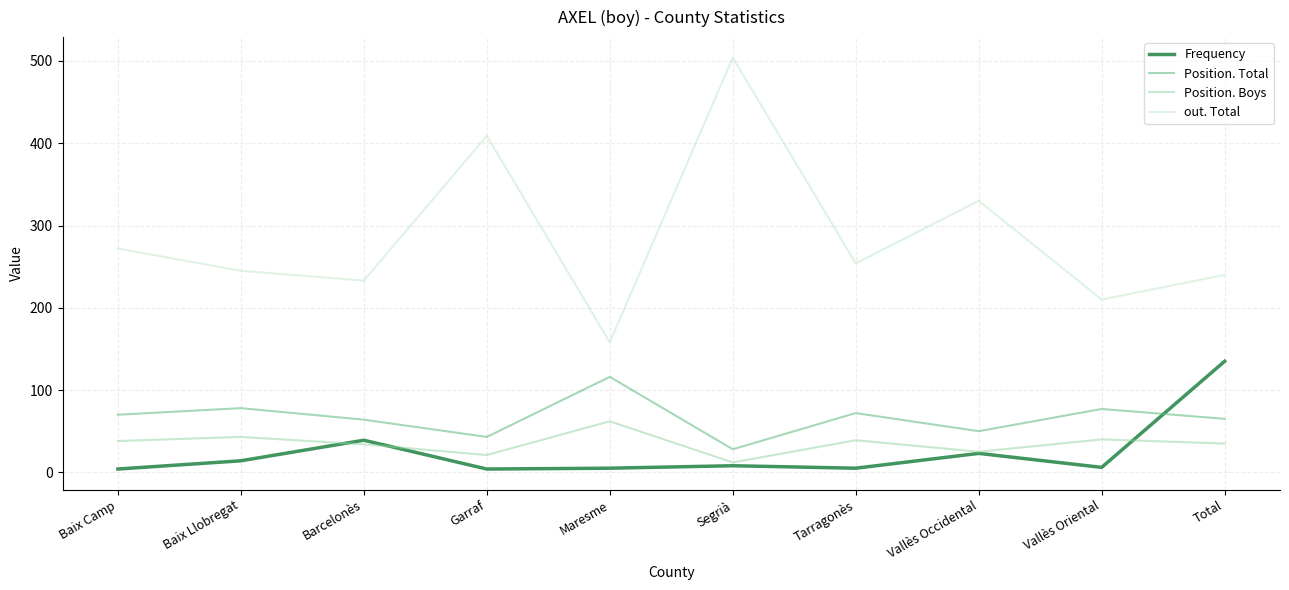

True or false: Position. Total and Position. Boys intersect in this chart.

False